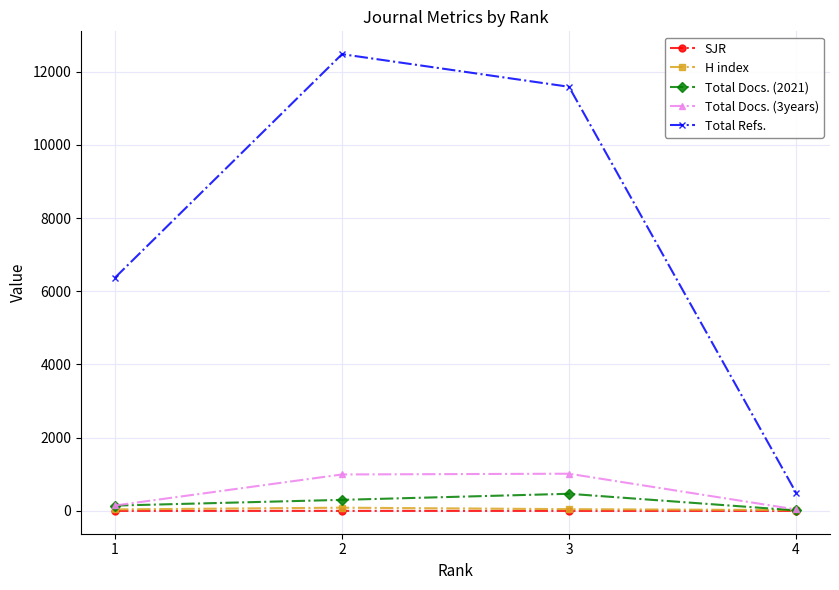

Between 2 and 4, which series saw the biggest shift?

Total Refs.